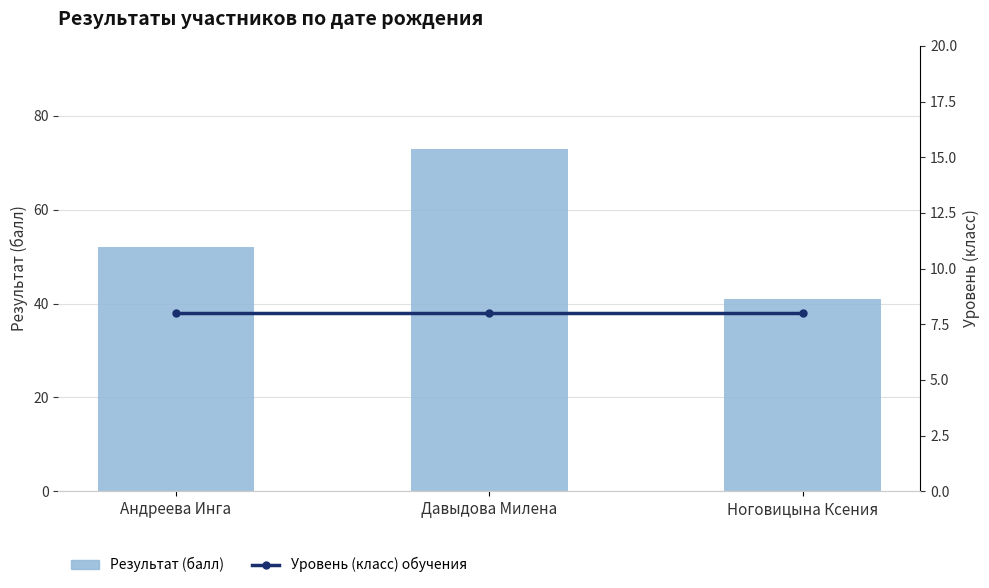

At which category is the sum across all series the highest?

Давыдова Милена